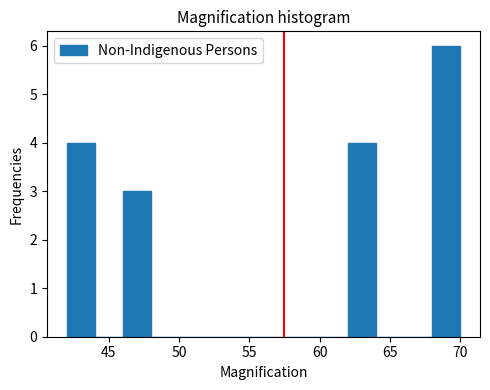

Over which range of the x-axis is the bar tallest?

68 to 70